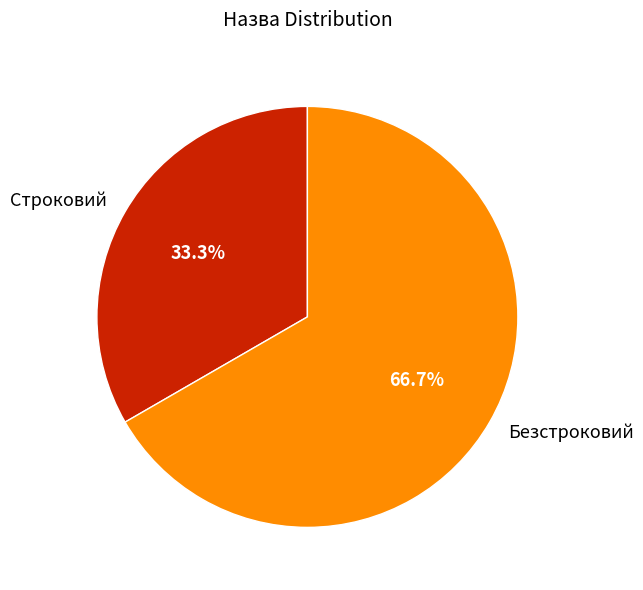

Is it true that Безстроковий is 67% of the pie?

True